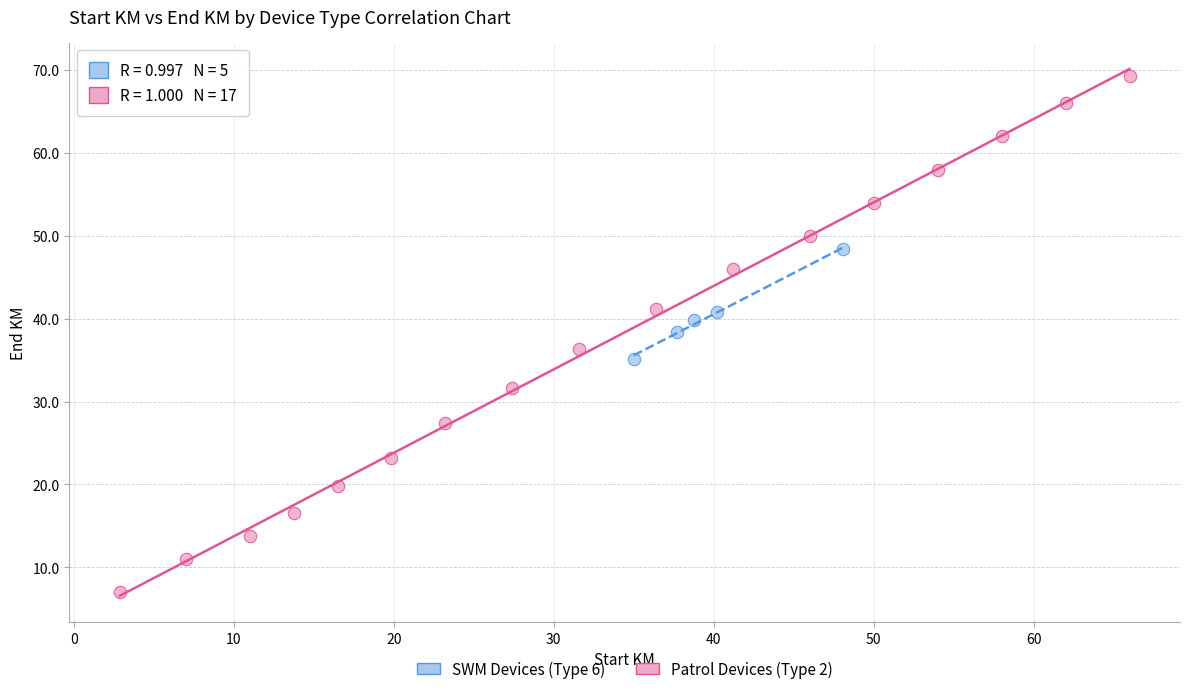

What are all the series names shown in the legend?

SWM Devices (Type 6), Patrol Devices (Type 2)